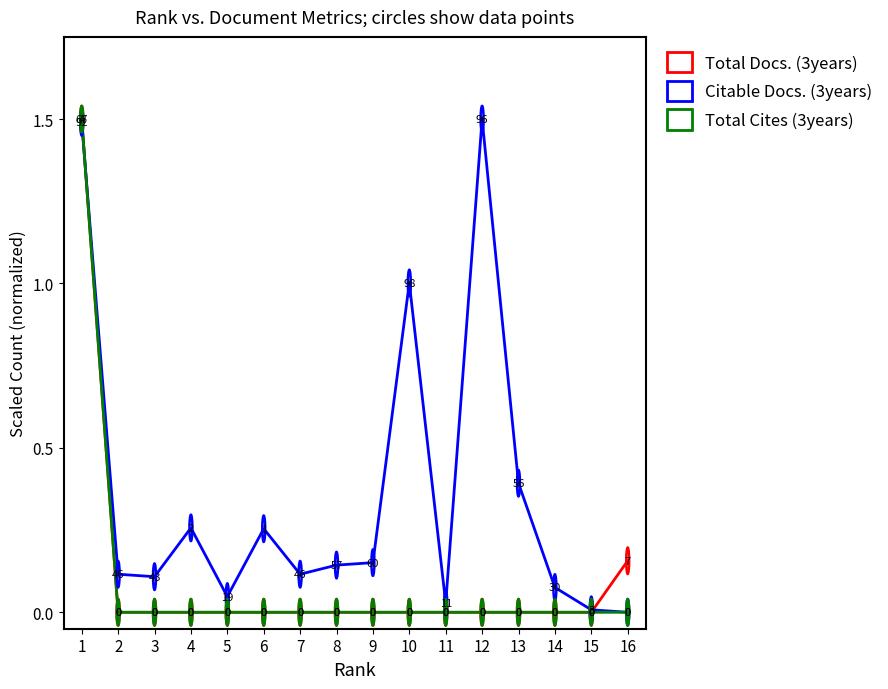

True or false: Total Docs. (3years) has a value of 0.9 at 15.

False